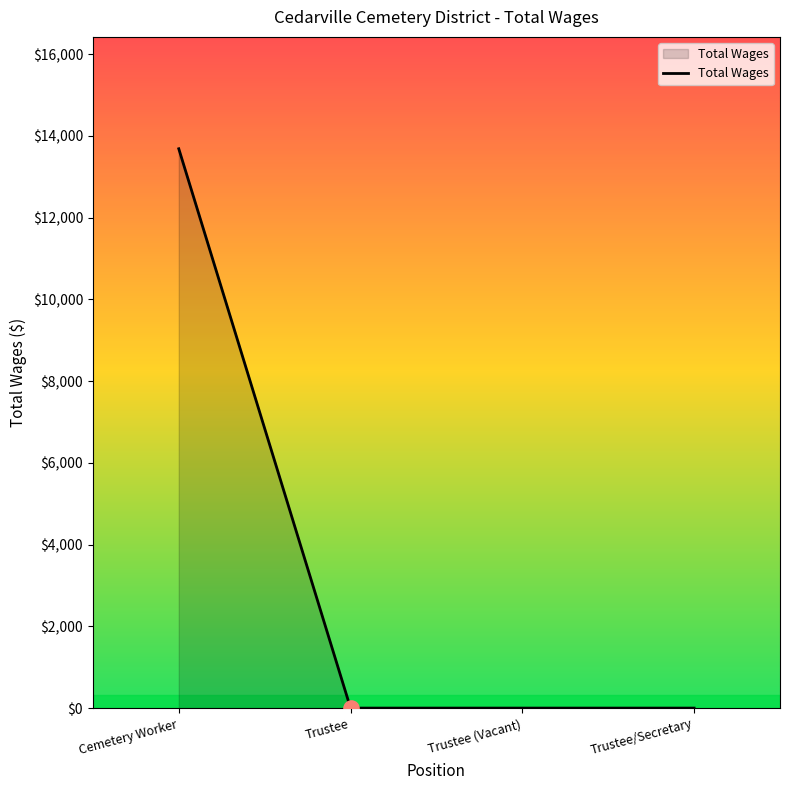

Which has a higher value, Trustee or Cemetery Worker?

Cemetery Worker